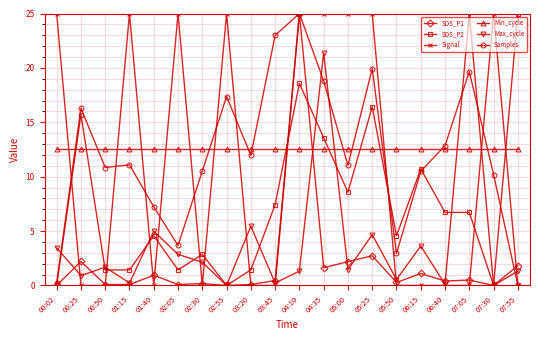

Is the value of SDS_P1 at 01:40 greater than the value of Max_cycle at 05:50?

Yes